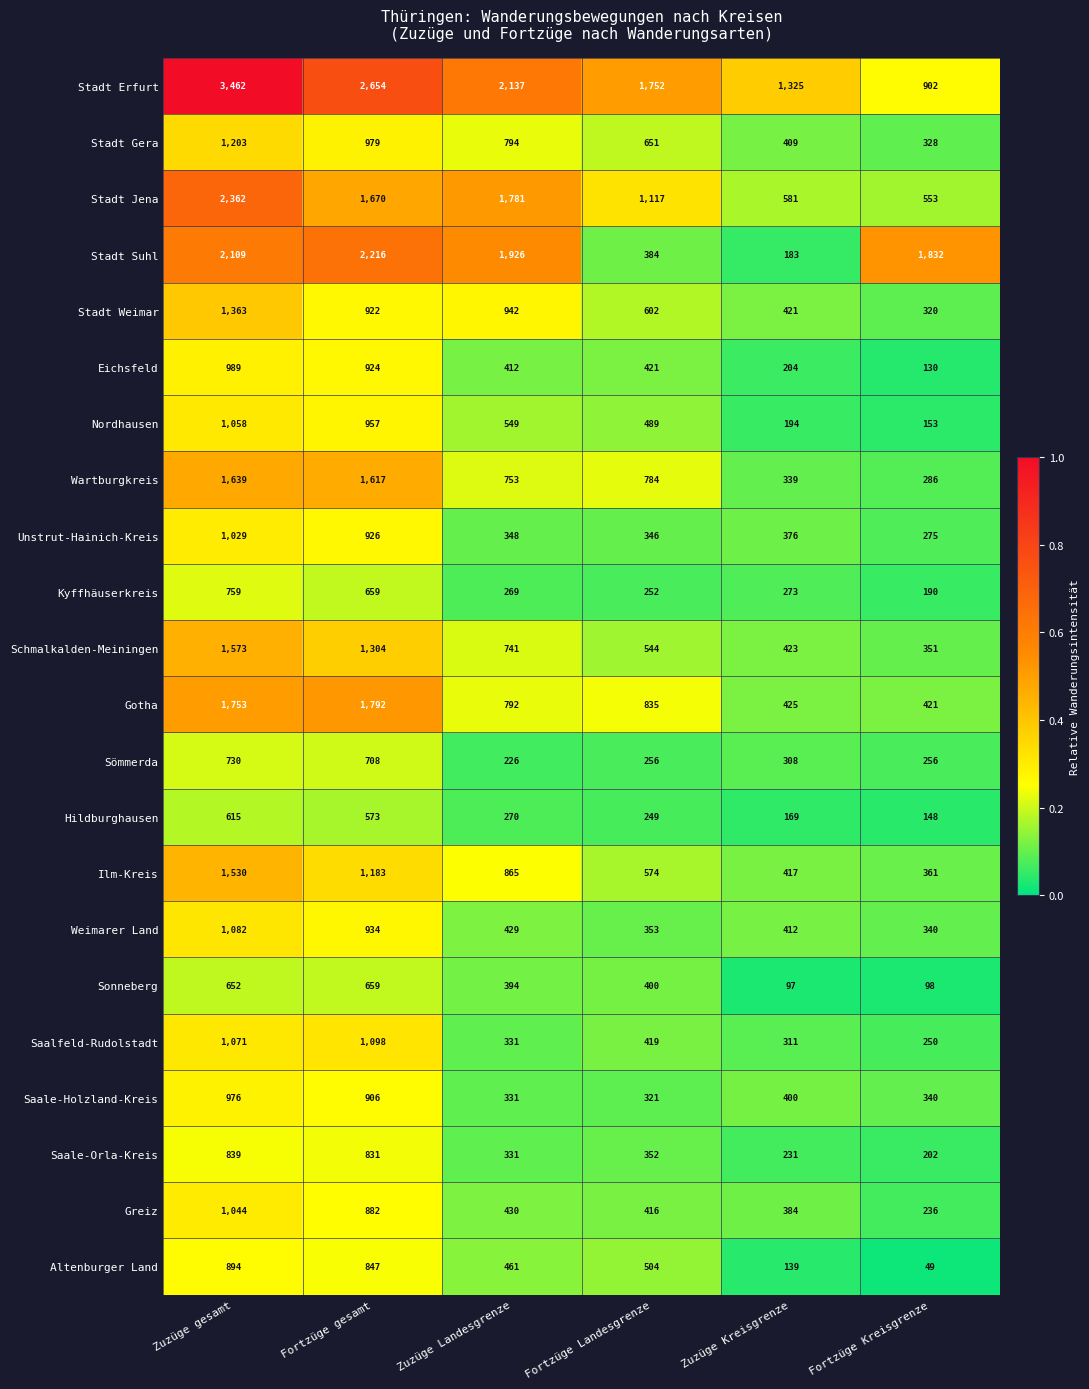

Where does the Saale-Orla-Kreis series first go above 352?

Zuzüge gesamt